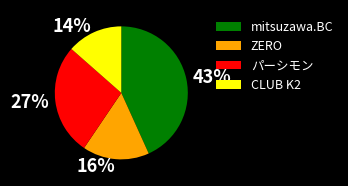

Which slice is the largest?

mitsuzawa.BC